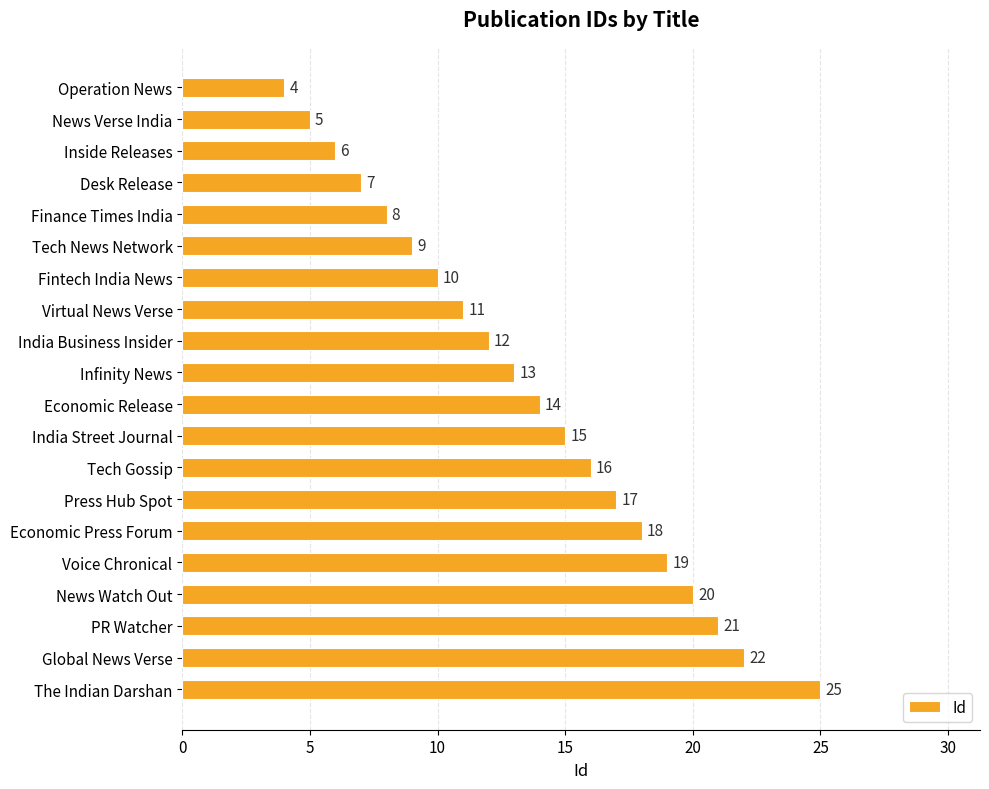

What is the average value?

14